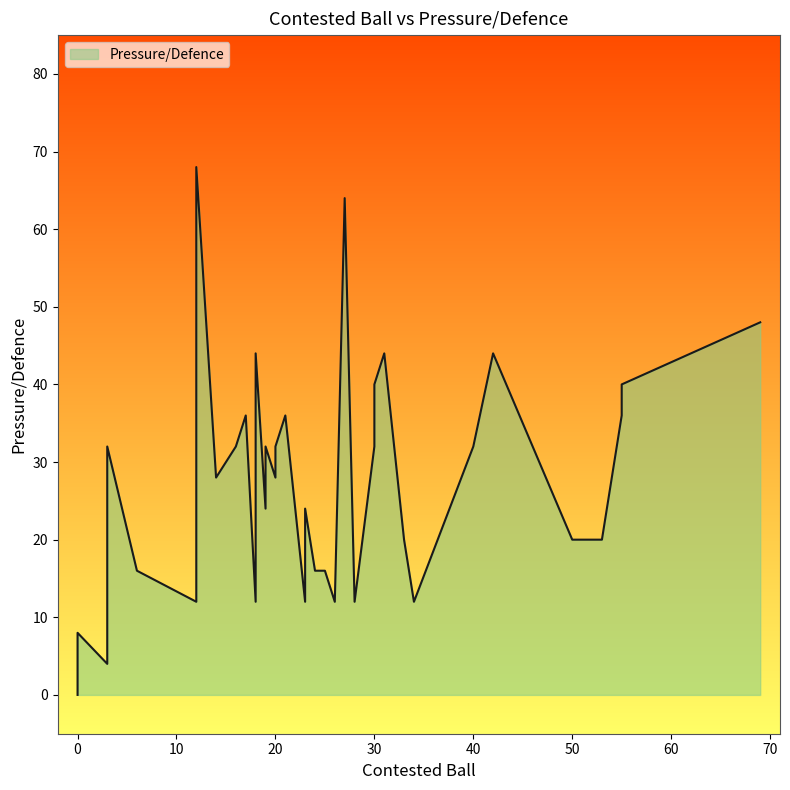

The chart shows a value of 0 at 0. True or false?

True